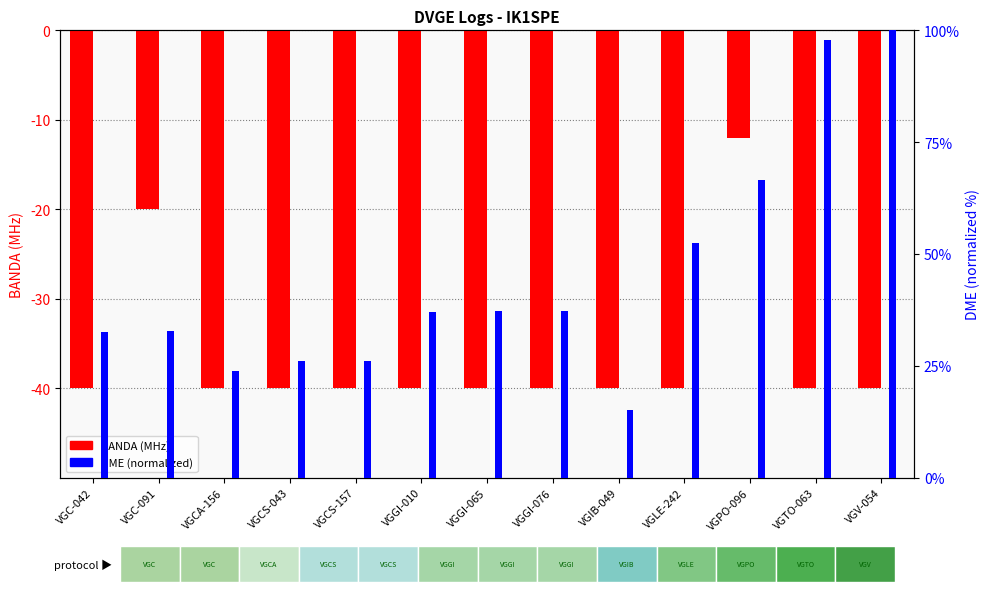

What is the greatest value displayed?

100.0